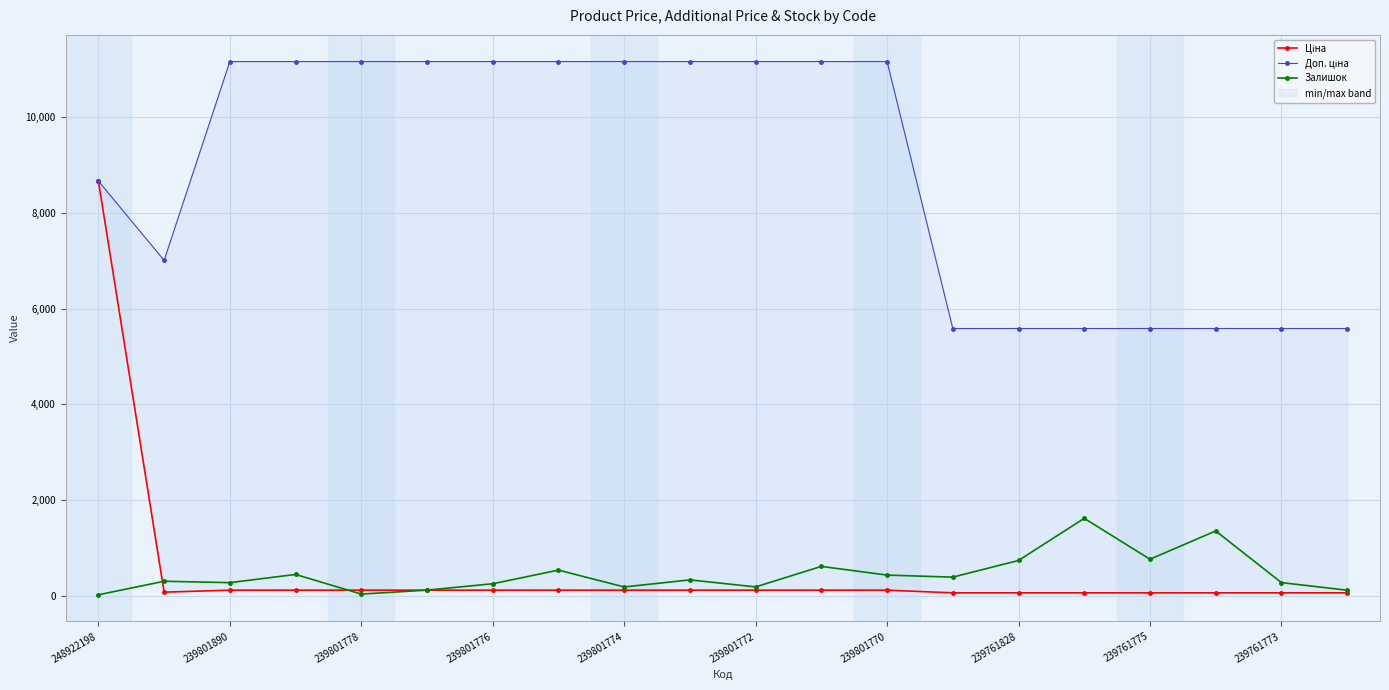

True or false: Залишок has a value of 30 at 239801778.

True